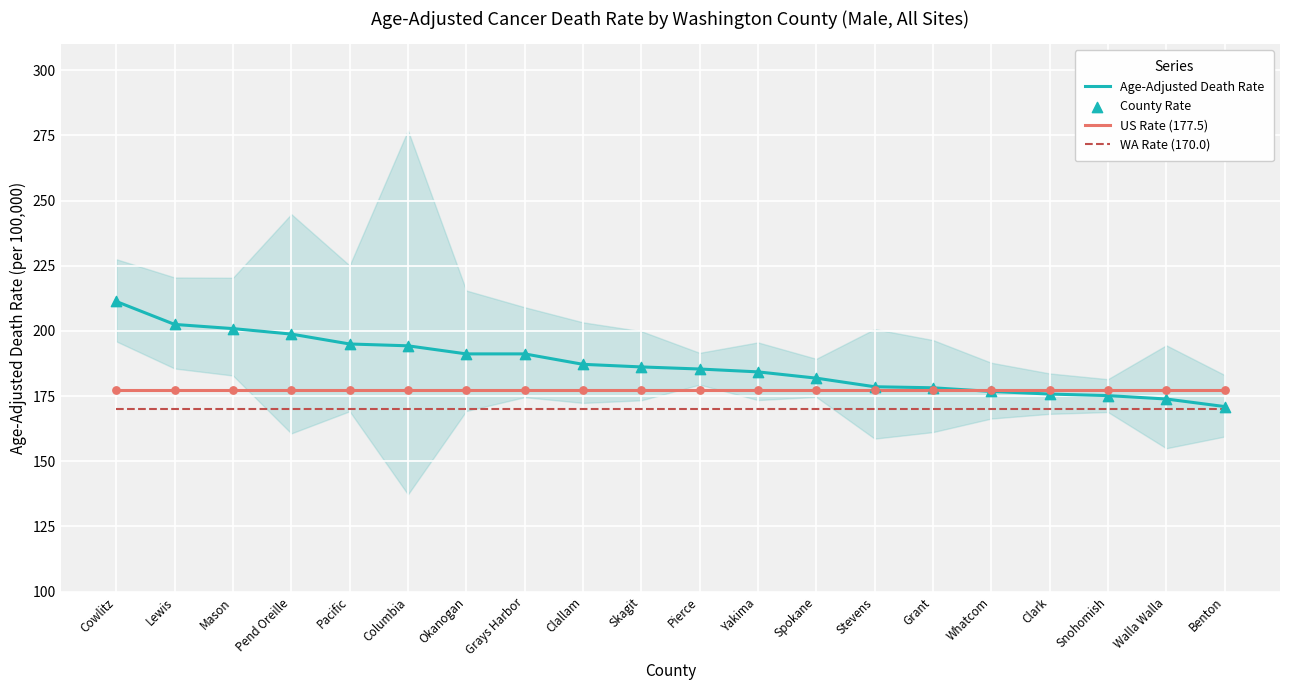

Which series has the largest total across all categories?

Age-Adjusted Death Rate